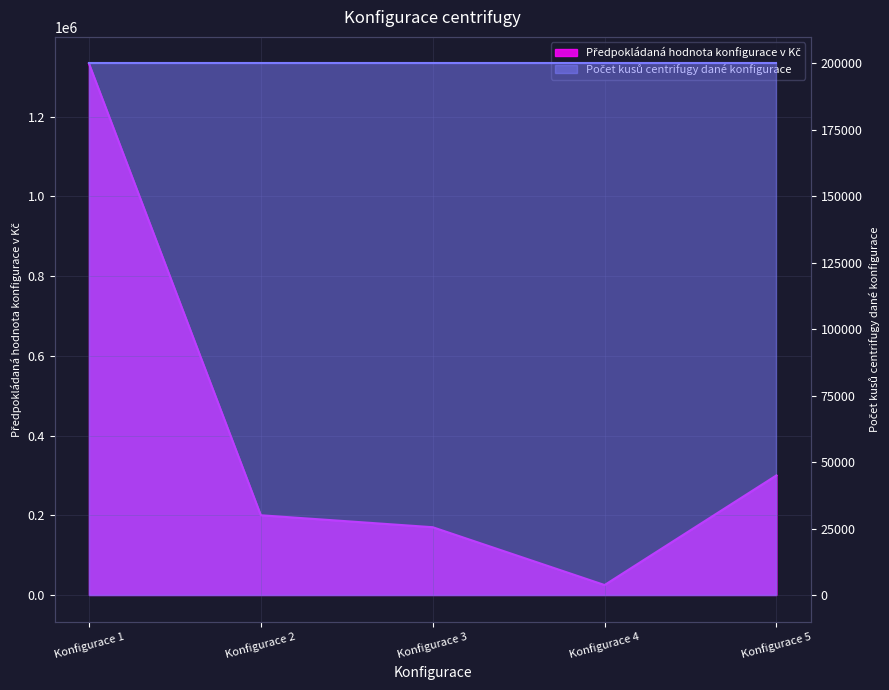

What is the difference between the maximum and minimum values?

1308000